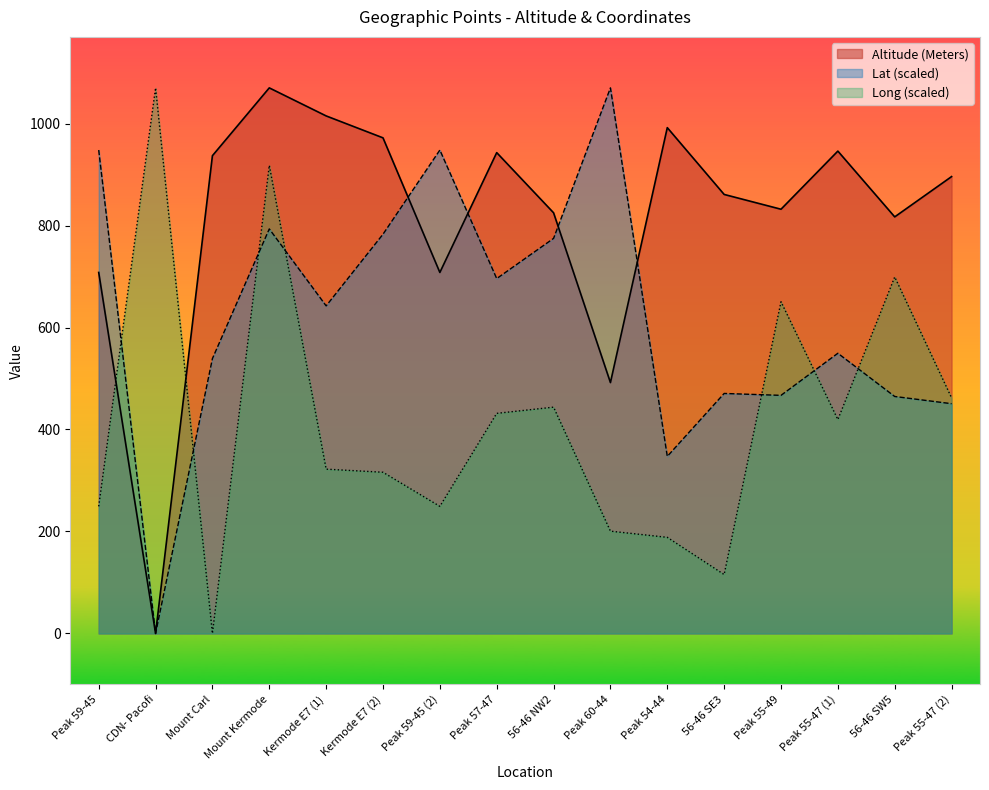

How many lines are shown in the chart?

3